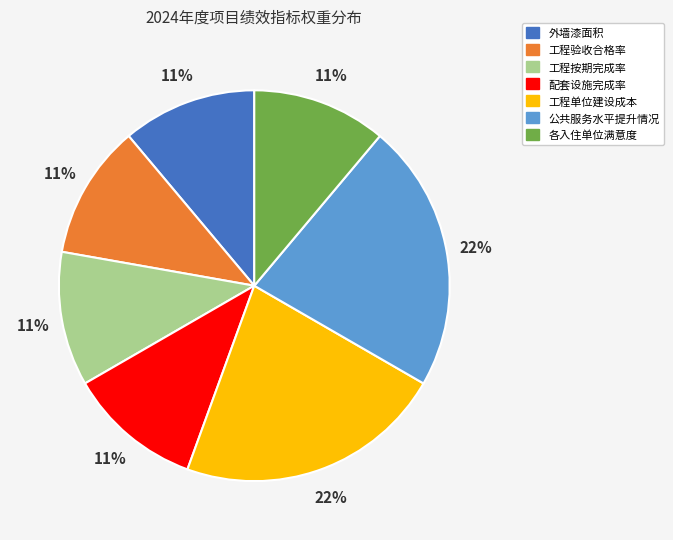

Does 工程验收合格率 represent more than half of the total?

No